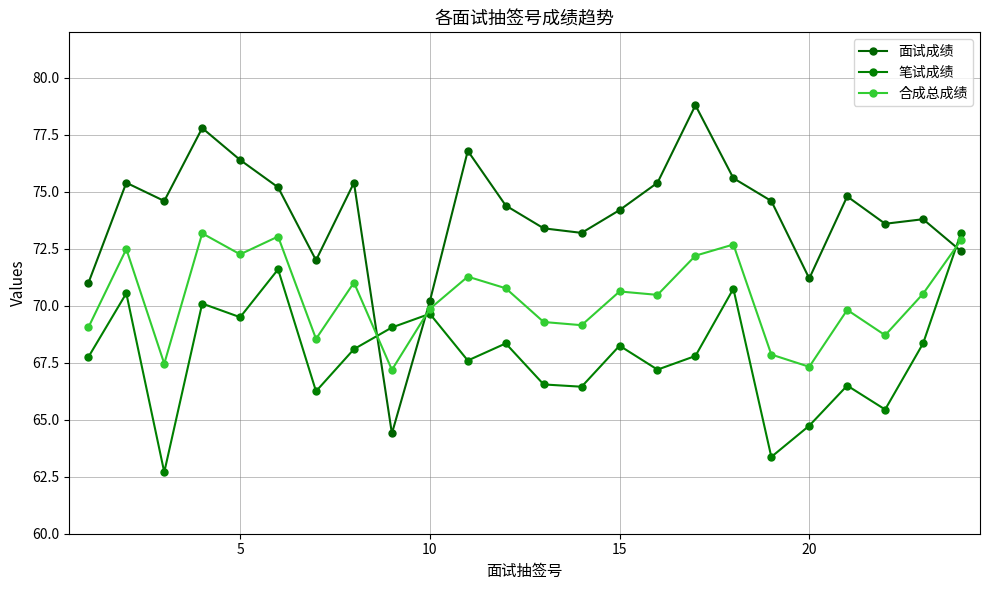

What is the sum of all 笔试成绩 values?

1629.8